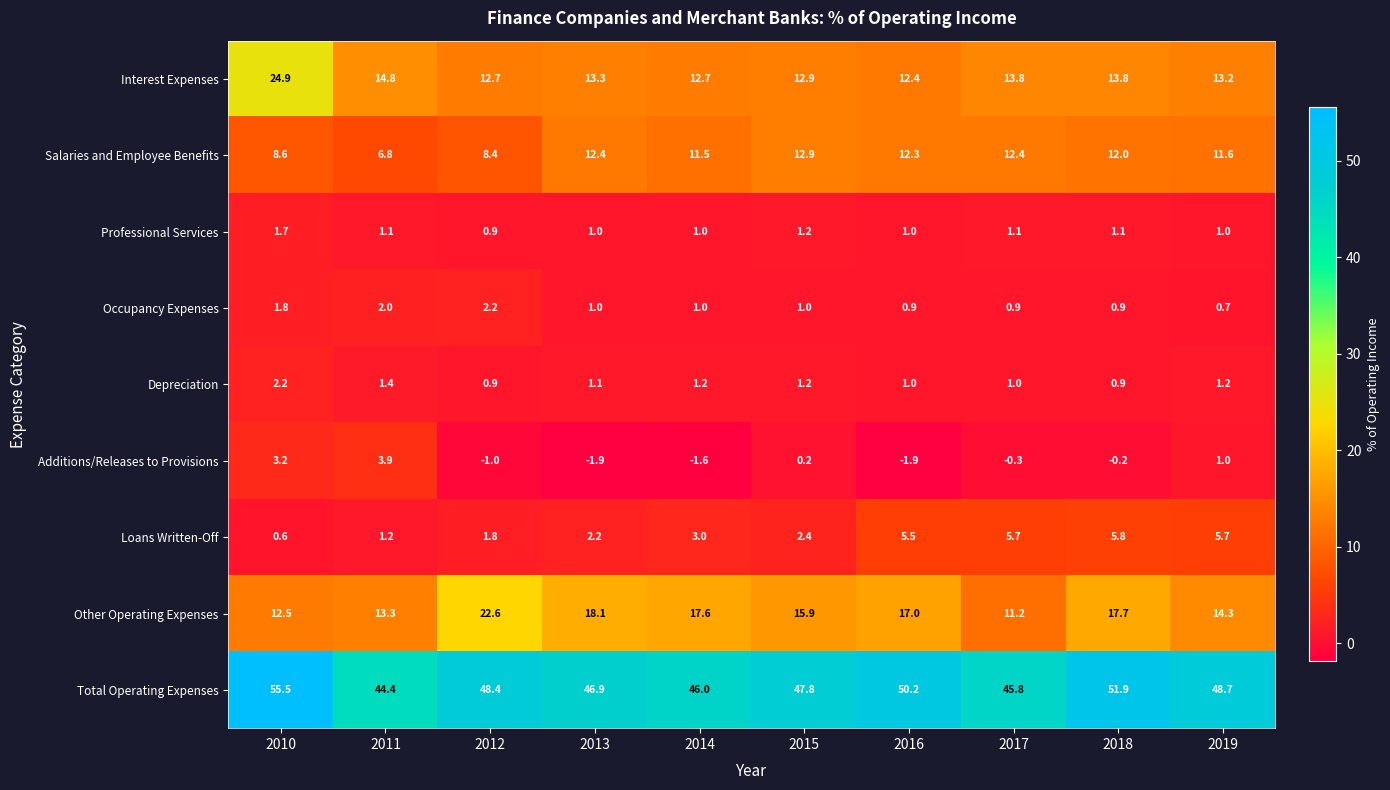

Which series has the largest total across all categories?

Total Operating Expenses